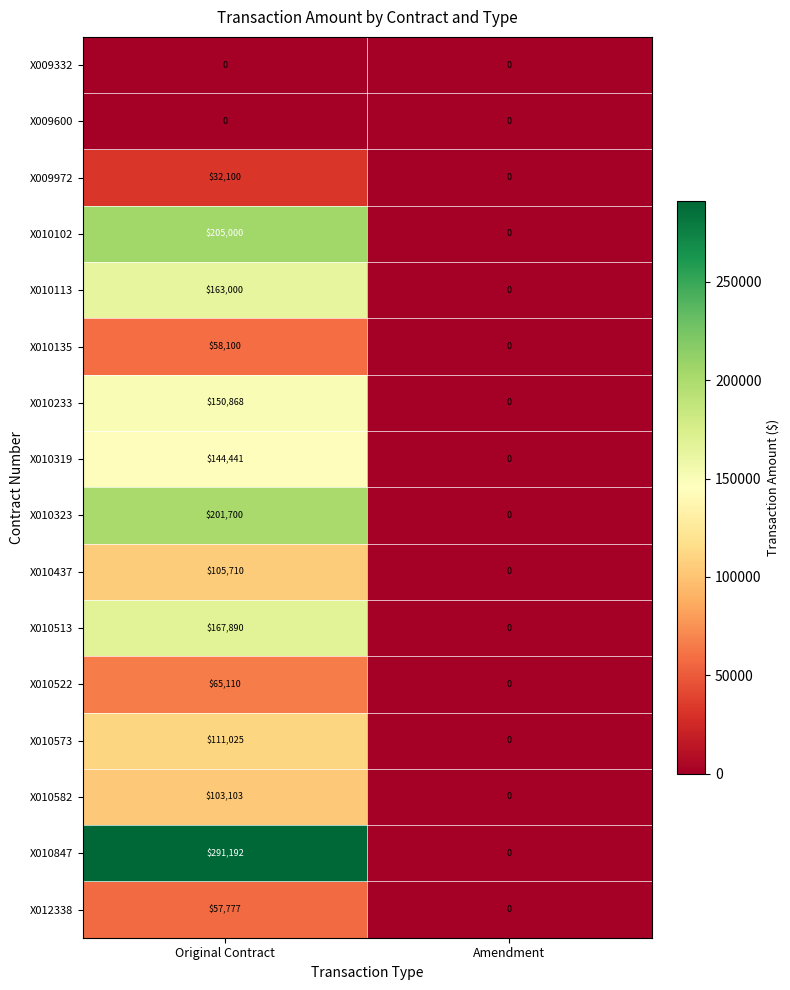

How many positive values does the X010573 series have?

1